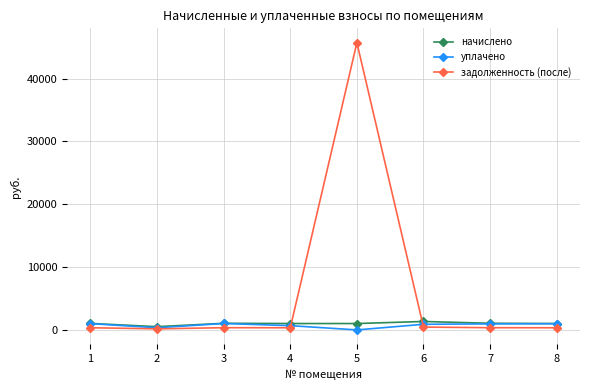

Which series has the widest spread of values?

задолженность (после)